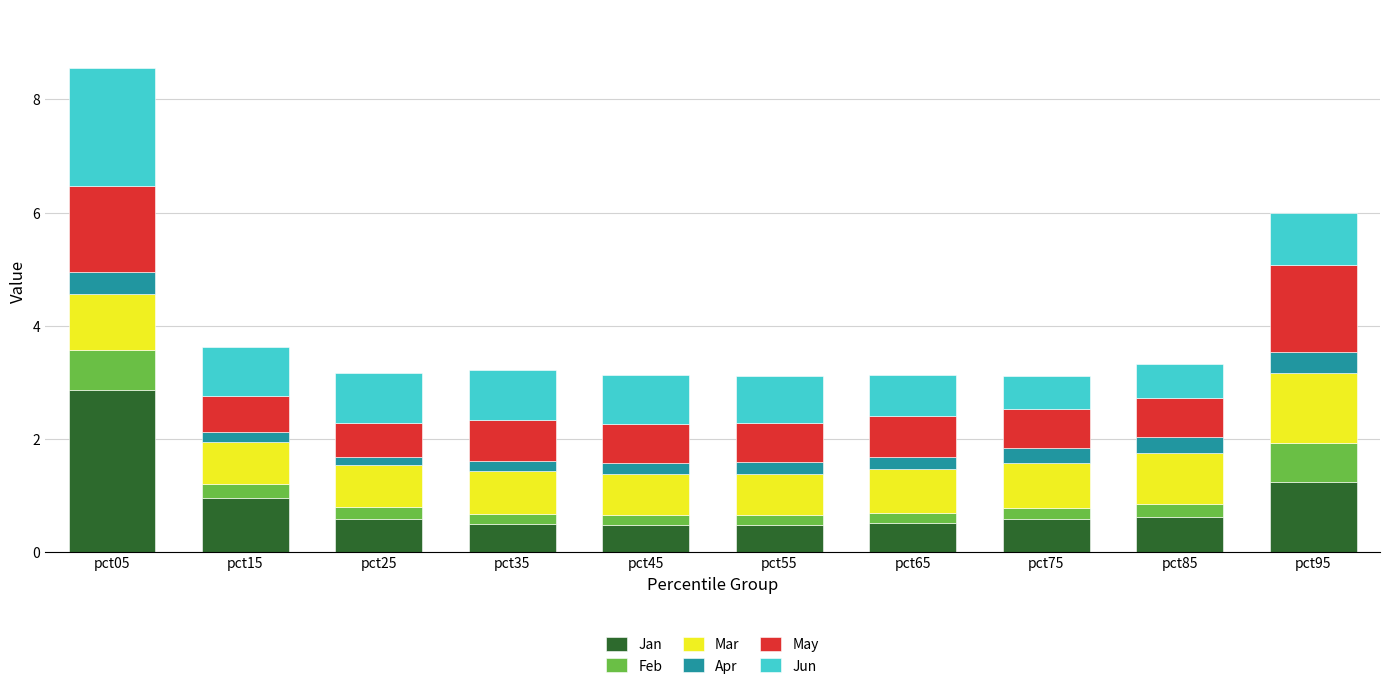

True or false: Jan has a value of 0.5 at pct65.

True